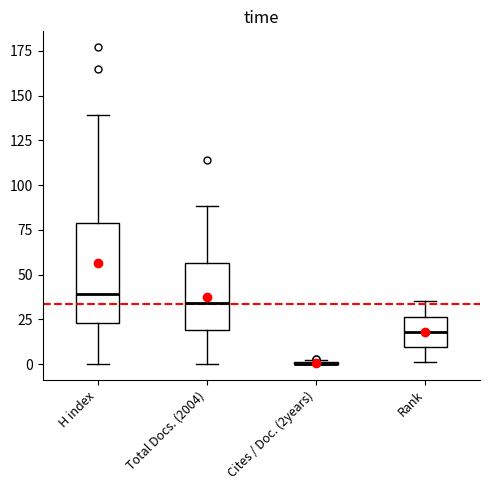

Reading left to right, transcribe this box plot: for each box, give where its median line is, the range the box spans, and where its two whiskers end, as read against the y-axis. The values are not printed on the chart, so give them approximately, as read against the axis.

H index: median 40, box 25 to 80, whiskers 0 to 140
Total Docs. (2004): median 35, box 20 to 55, whiskers 0 to 90
Cites / Doc. (2years): box collapsed to a line at 0, whiskers 0 to 0
Rank: median 20, box 10 to 25, whiskers 0 to 35